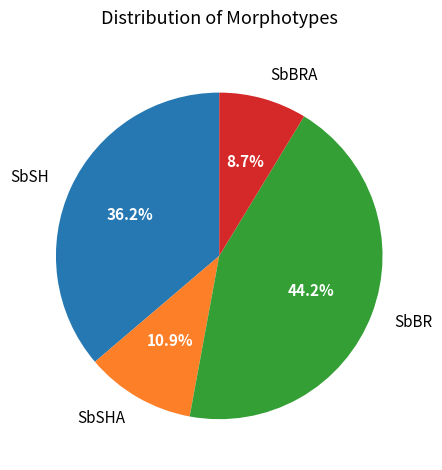

Is the sum of SbBR and SbBRA greater than half?

Yes